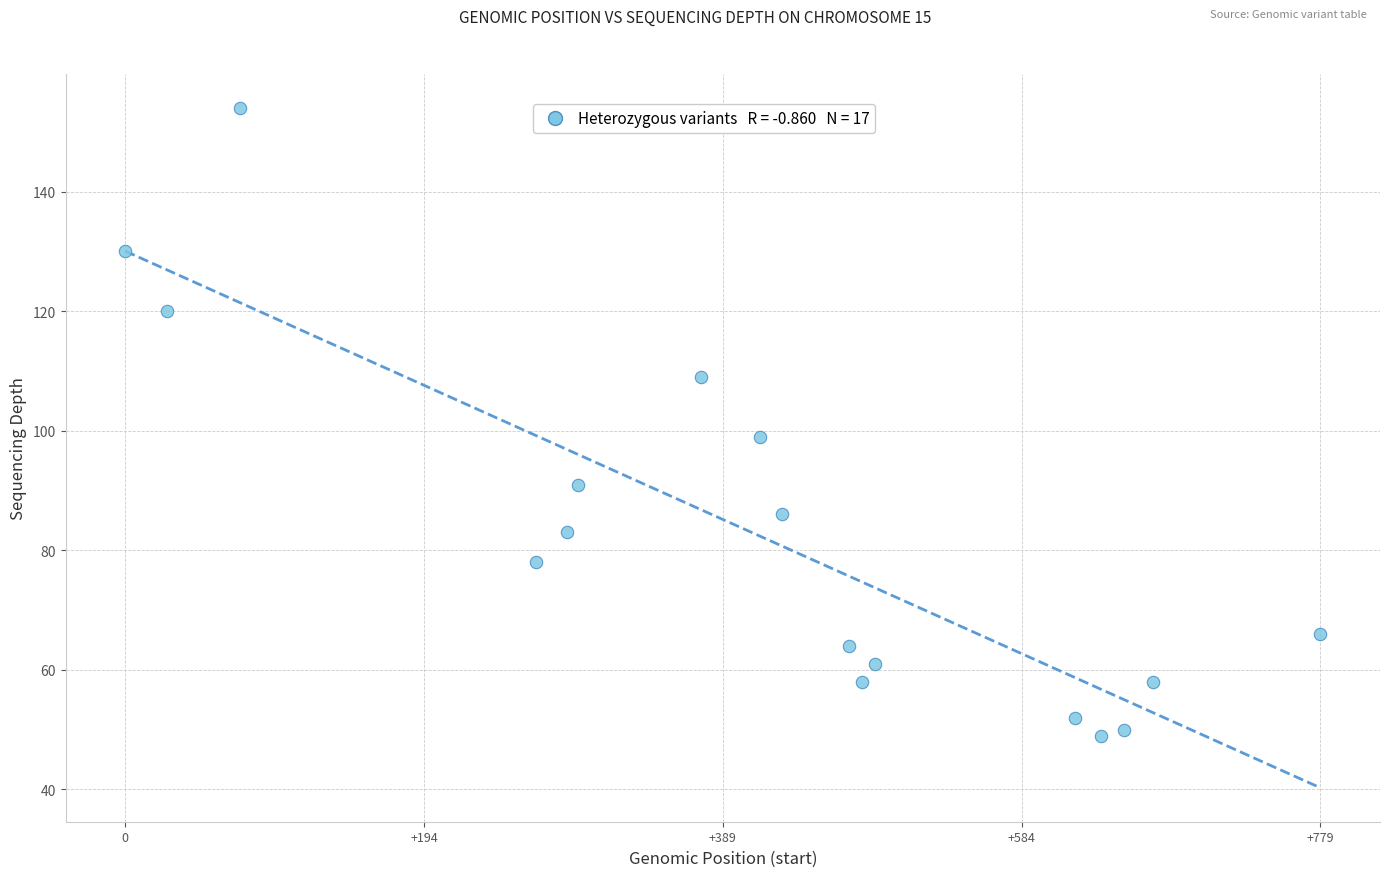

What Y value in the scatter plot is closest to 101?

99